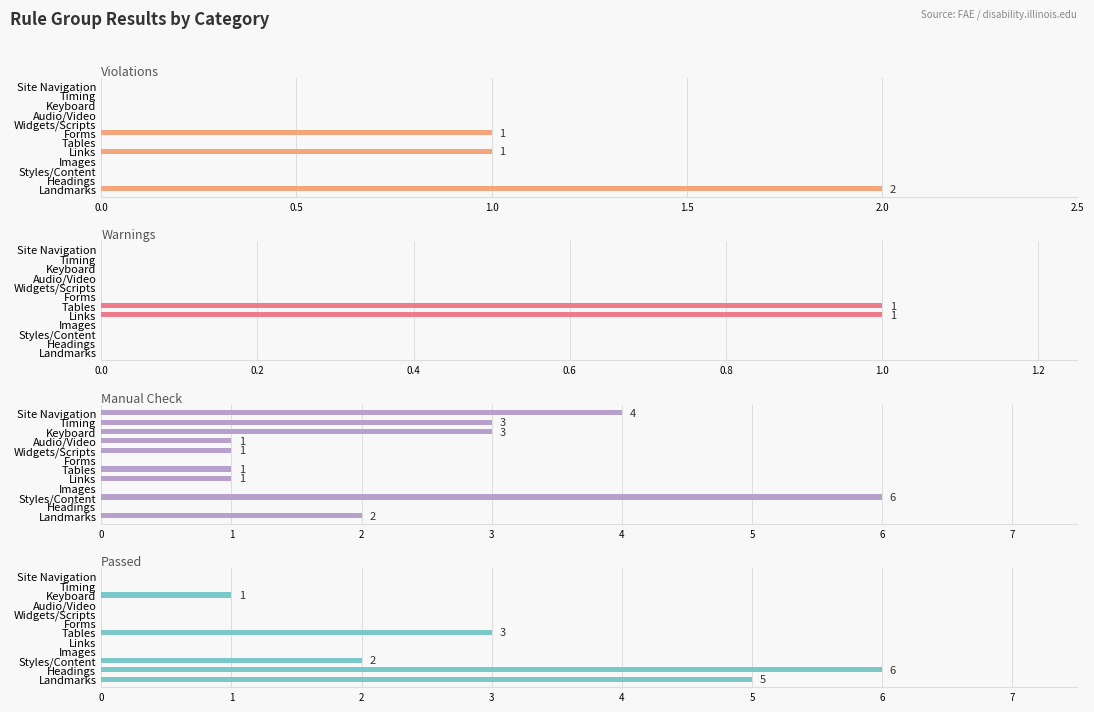

How many groups of bars are there?

12